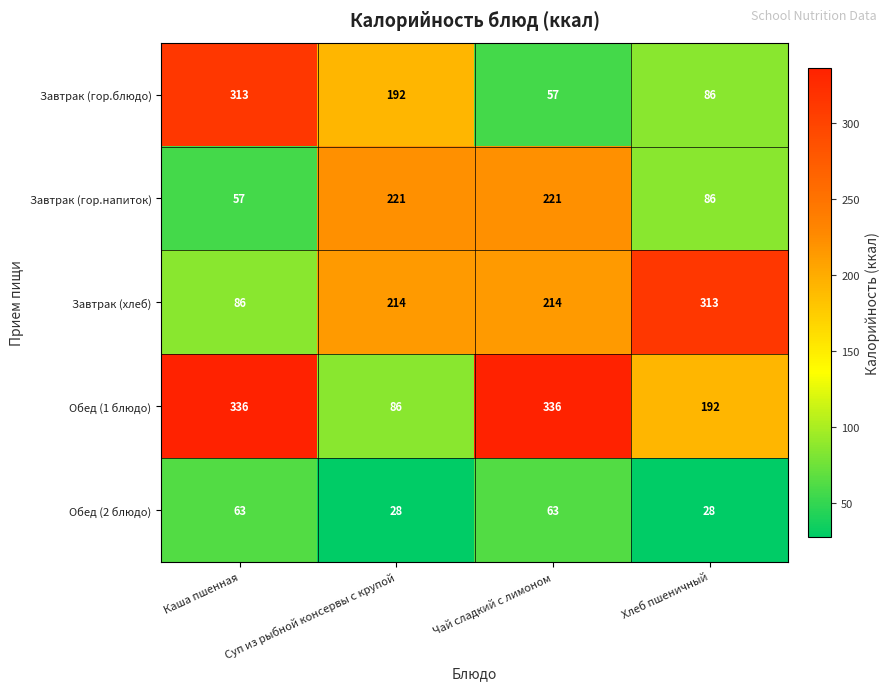

Rank the categories by Завтрак (гор.блюдо) value from lowest to highest.

Чай сладкий с лимоном, Хлеб пшеничный, Суп из рыбной консервы с крупой, Каша пшенная